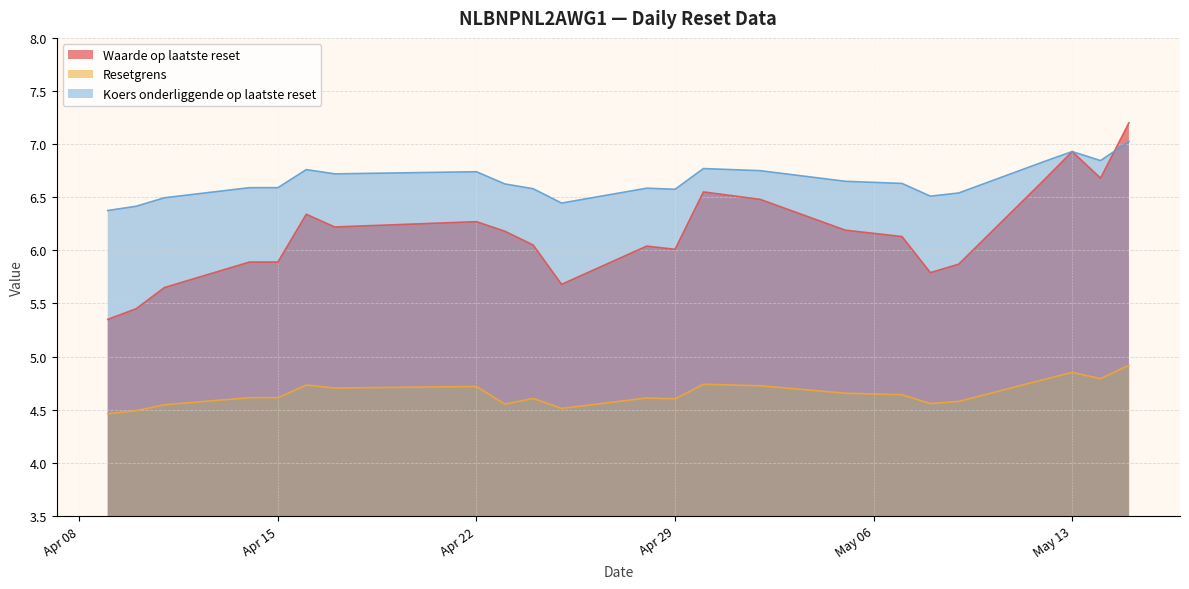

Which series has the largest total across all categories?

Koers onderliggende op laatste reset